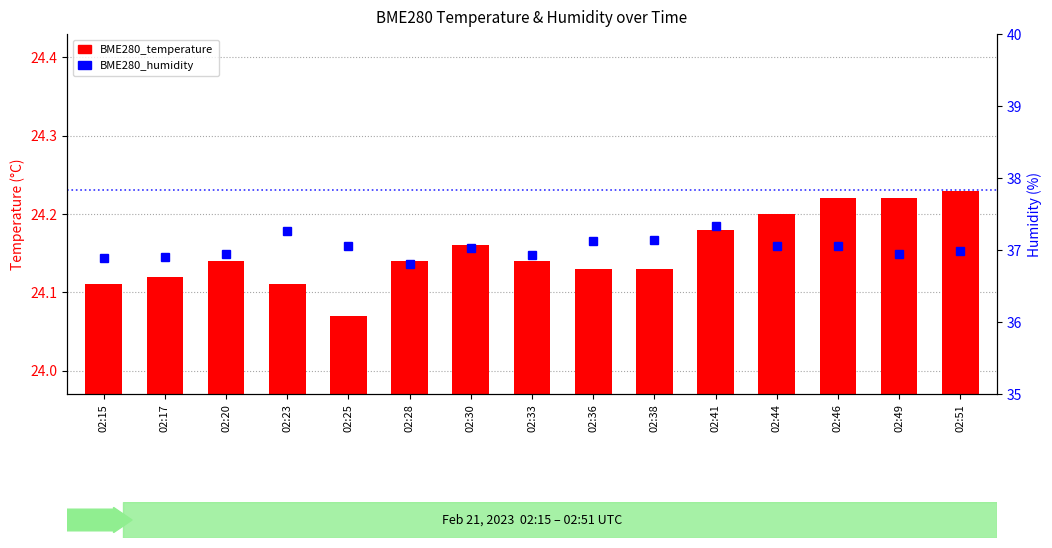

True or false: BME280_temperature has a value of 7.8 at 02:33.

False